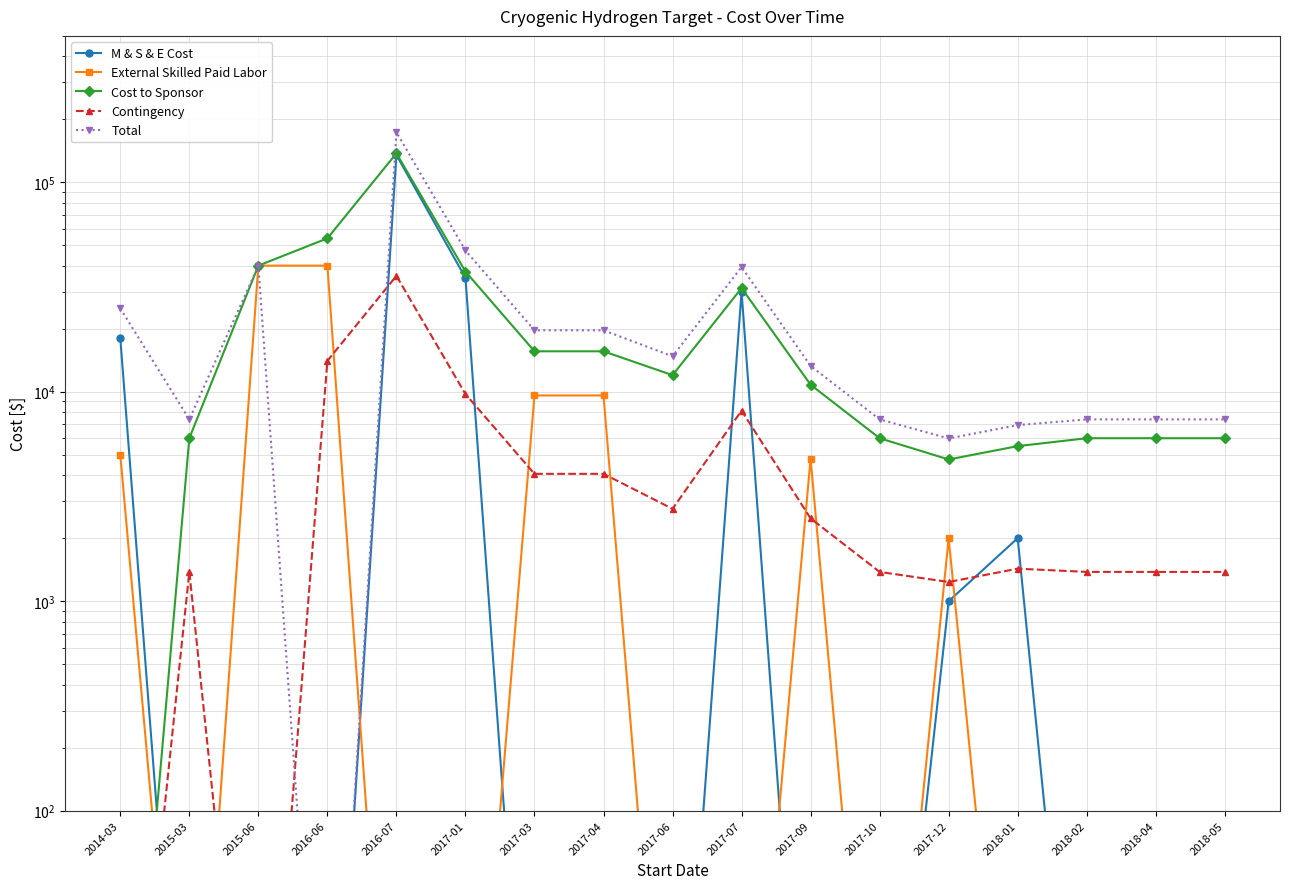

Which has a higher value, 2017-12 or 2016-07?

2016-07